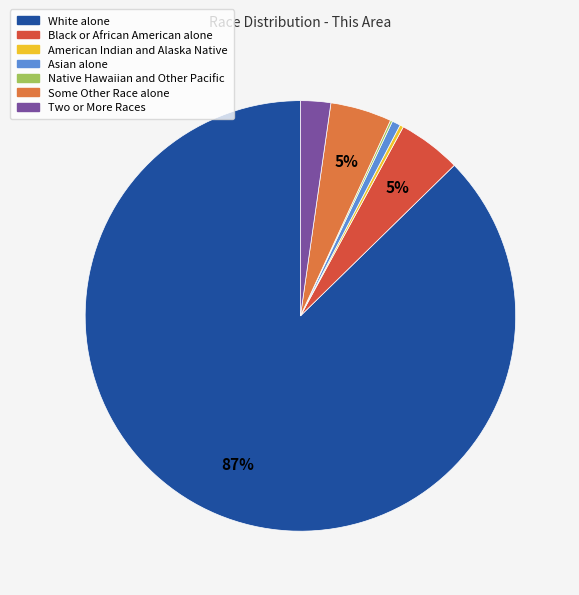

The Black or African American alone slice represents 16% of the pie. True or false?

False